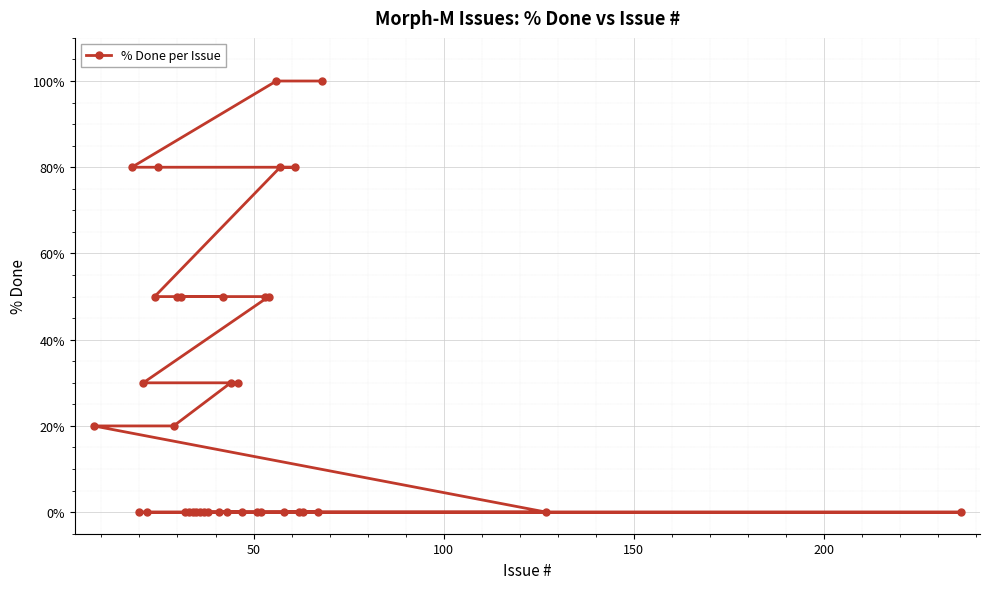

What is the difference between the maximum and minimum values?

100